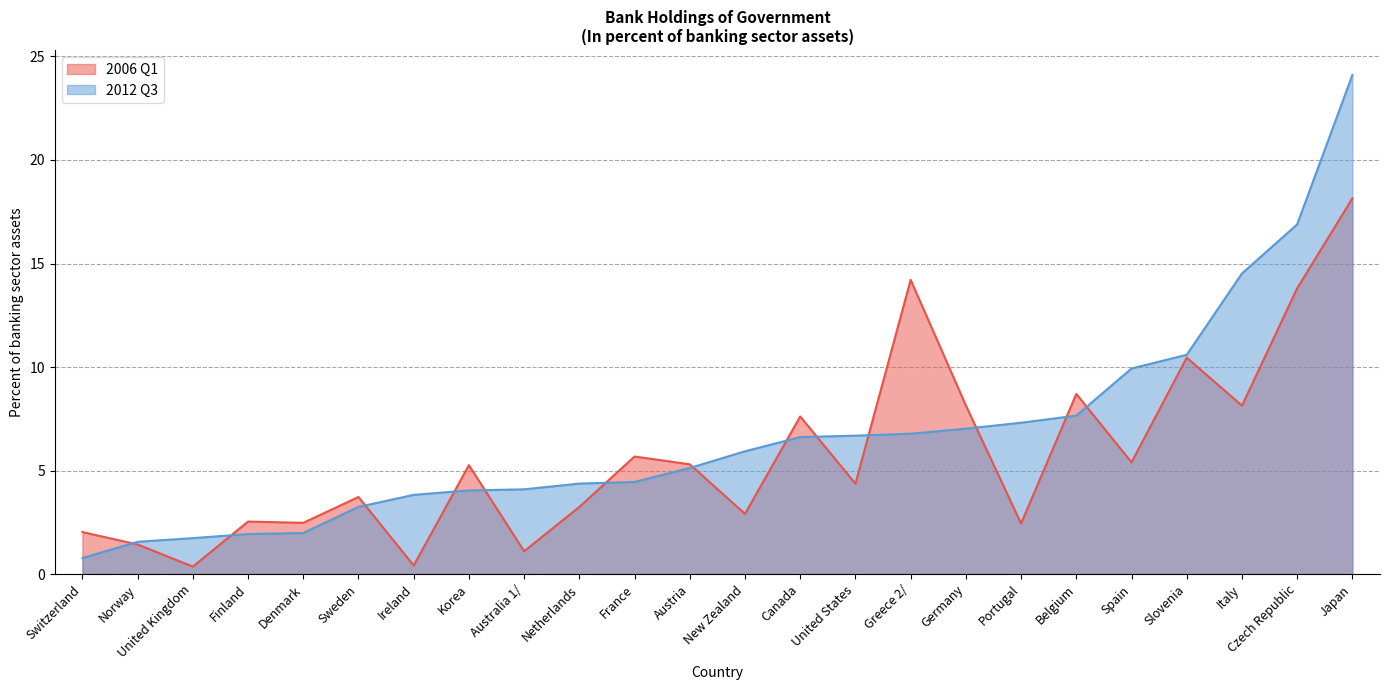

What is the spread (max minus min) of values at Greece 2/?

7.4